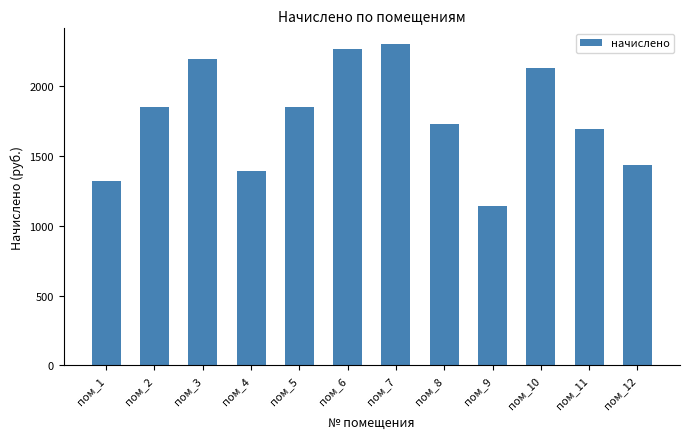

The chart shows a value of 1851.1 at пом_2. True or false?

True